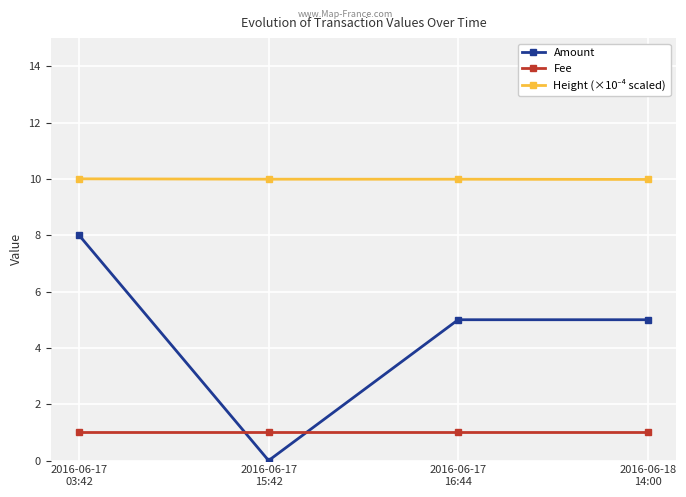

How many categories are shown in the chart?

4